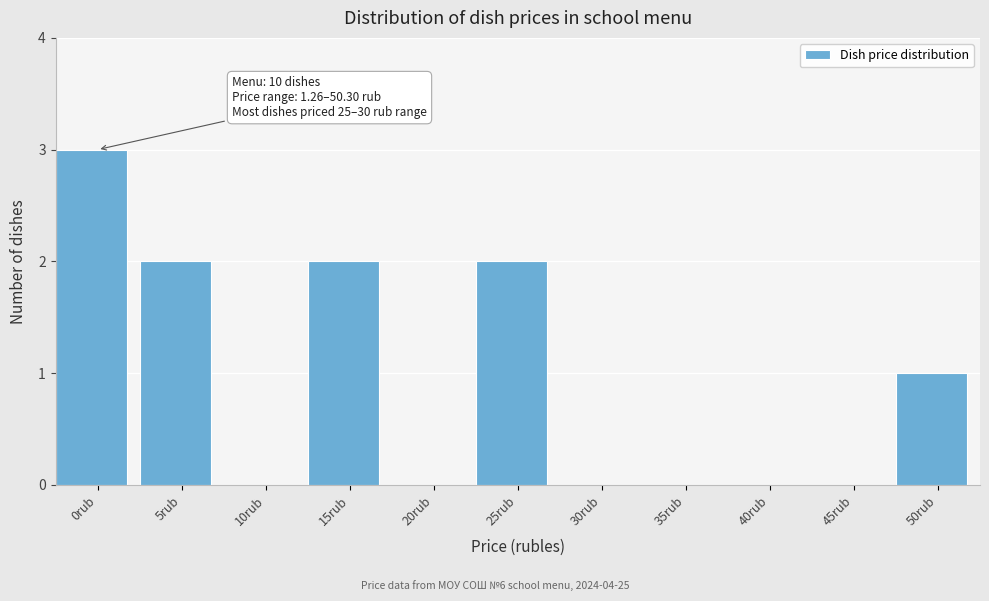

Reading left to right, transcribe all the data shown in this chart.

0rub=3	5rub=2	10rub=0	15rub=2	20rub=0	25rub=2	30rub=0	35rub=0	40rub=0	45rub=0	50rub=1